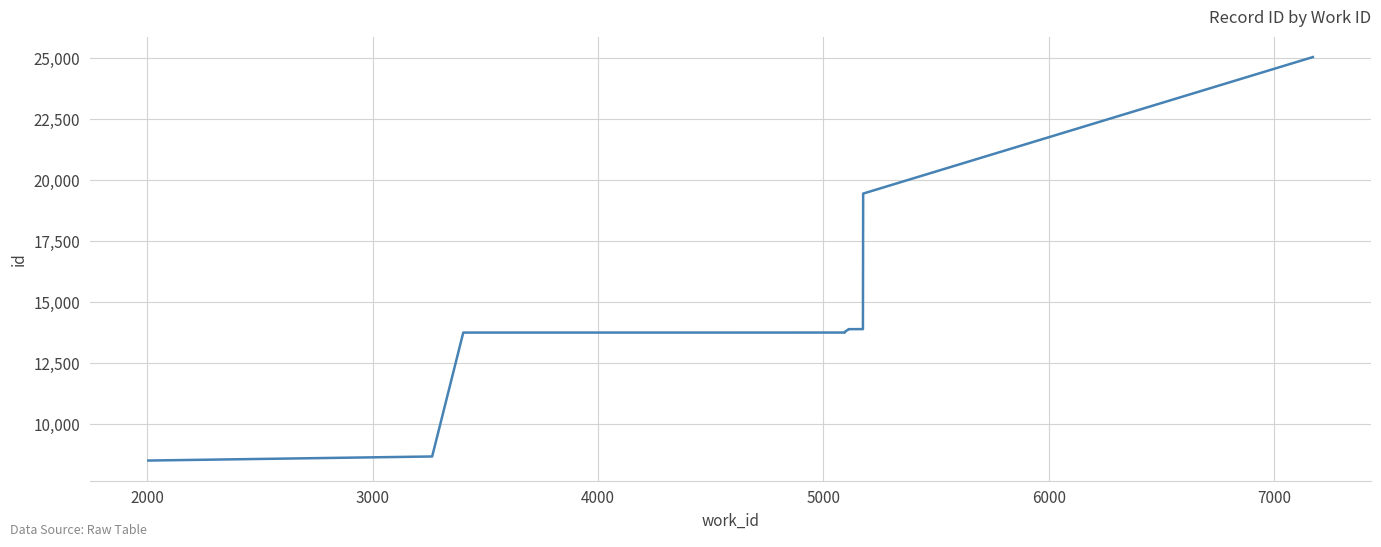

What is the minimum value shown in the chart?

8522